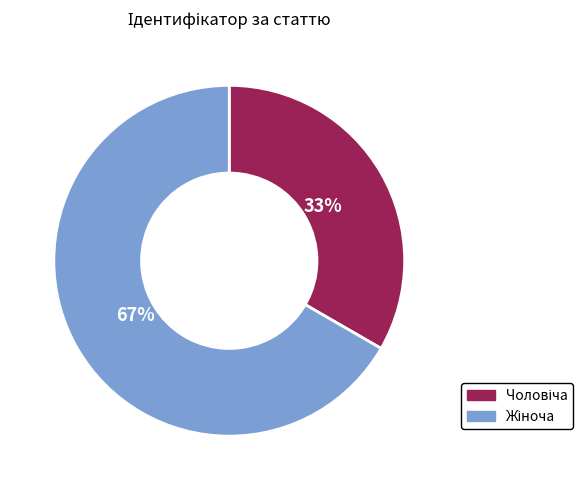

How many slices are in this pie chart?

2